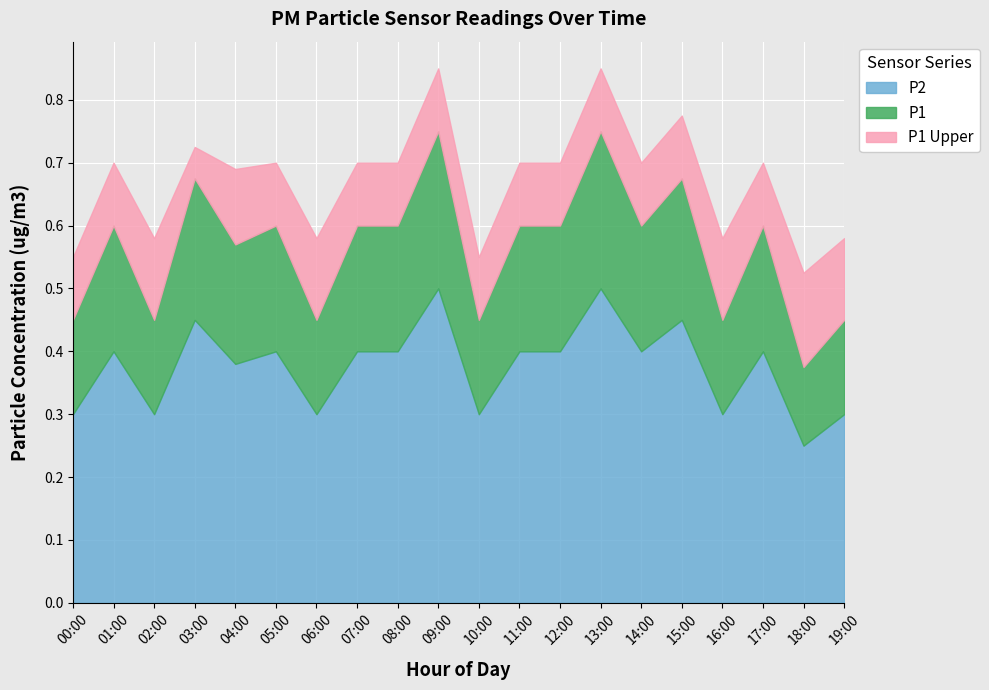

Which category has the highest value in the P1_upper series?

09:00